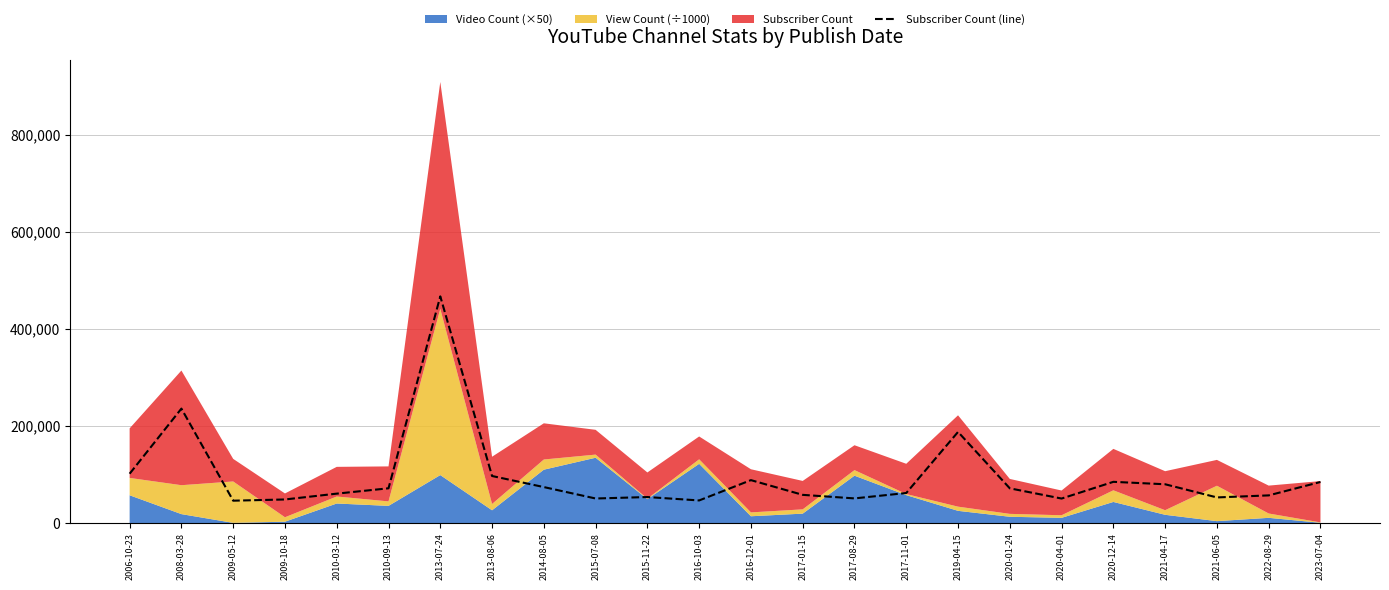

What is the greatest value displayed?

467000